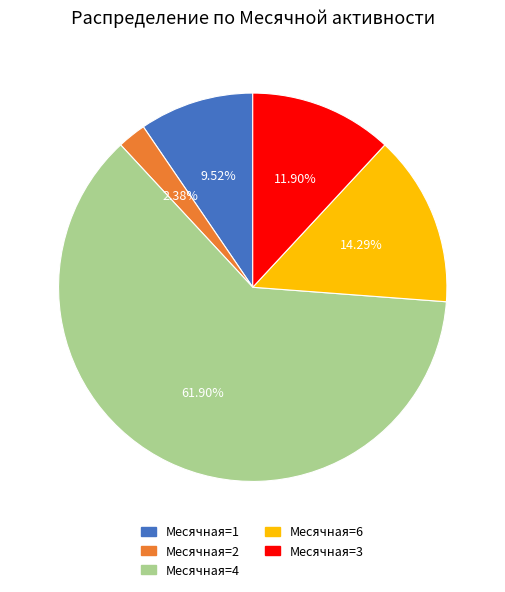

To the nearest percent, what portion does Месячная=6 represent?

14%